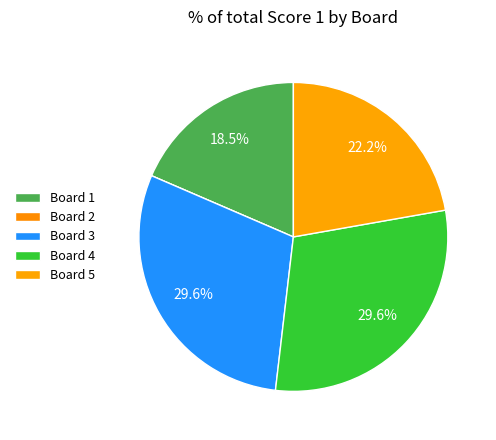

To the nearest percent, what is the average slice percentage?

20%